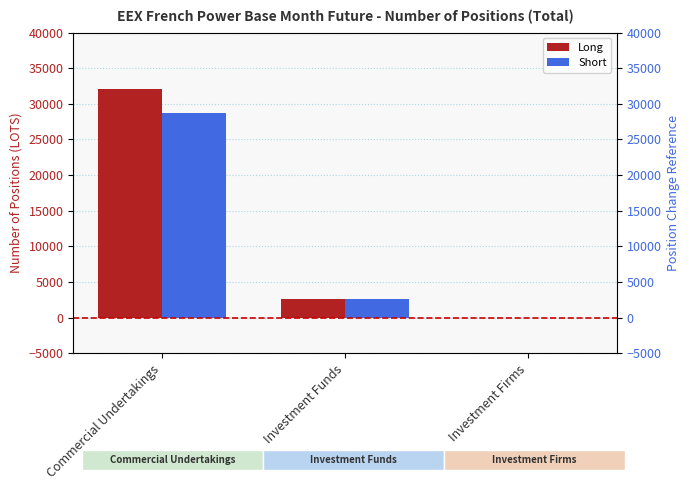

The value of Long at Commercial Undertakings is 48199.5. True or false?

False